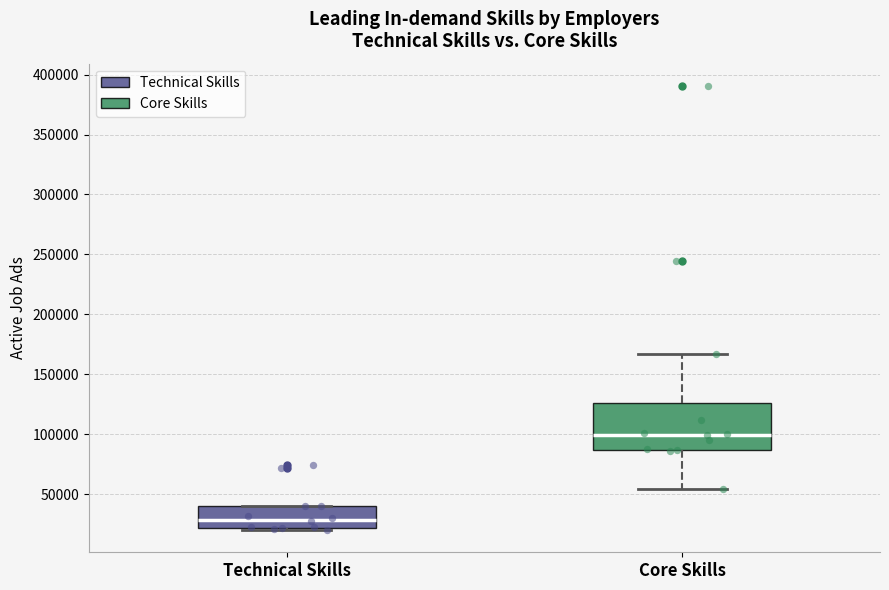

Comparing the boxes themselves (not the whiskers), which one is the tallest?

Core Skills